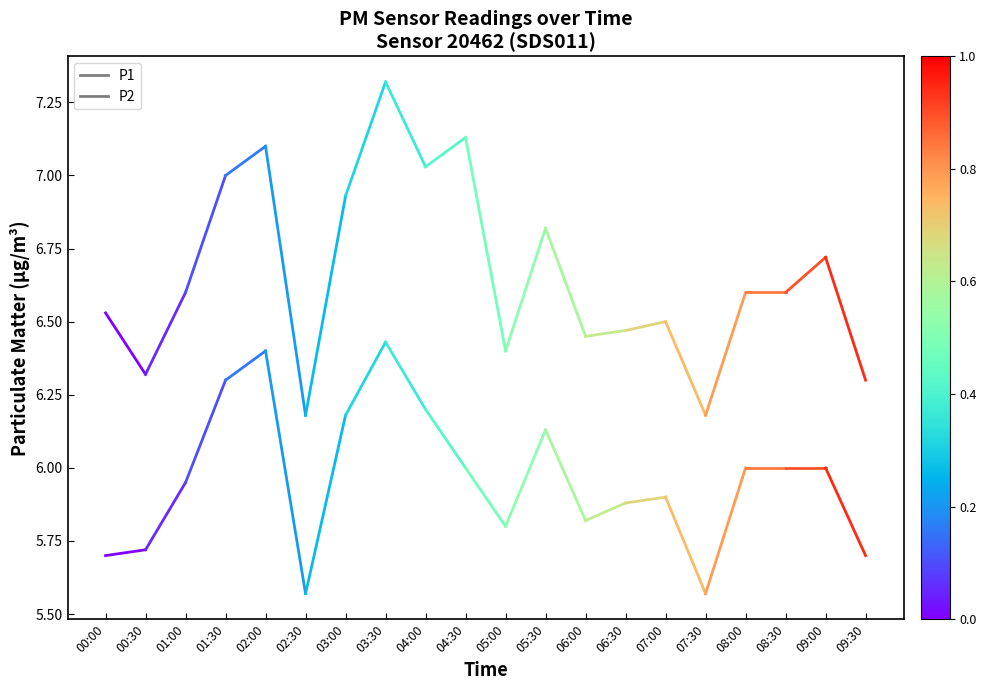

How many lines are shown in the chart?

2